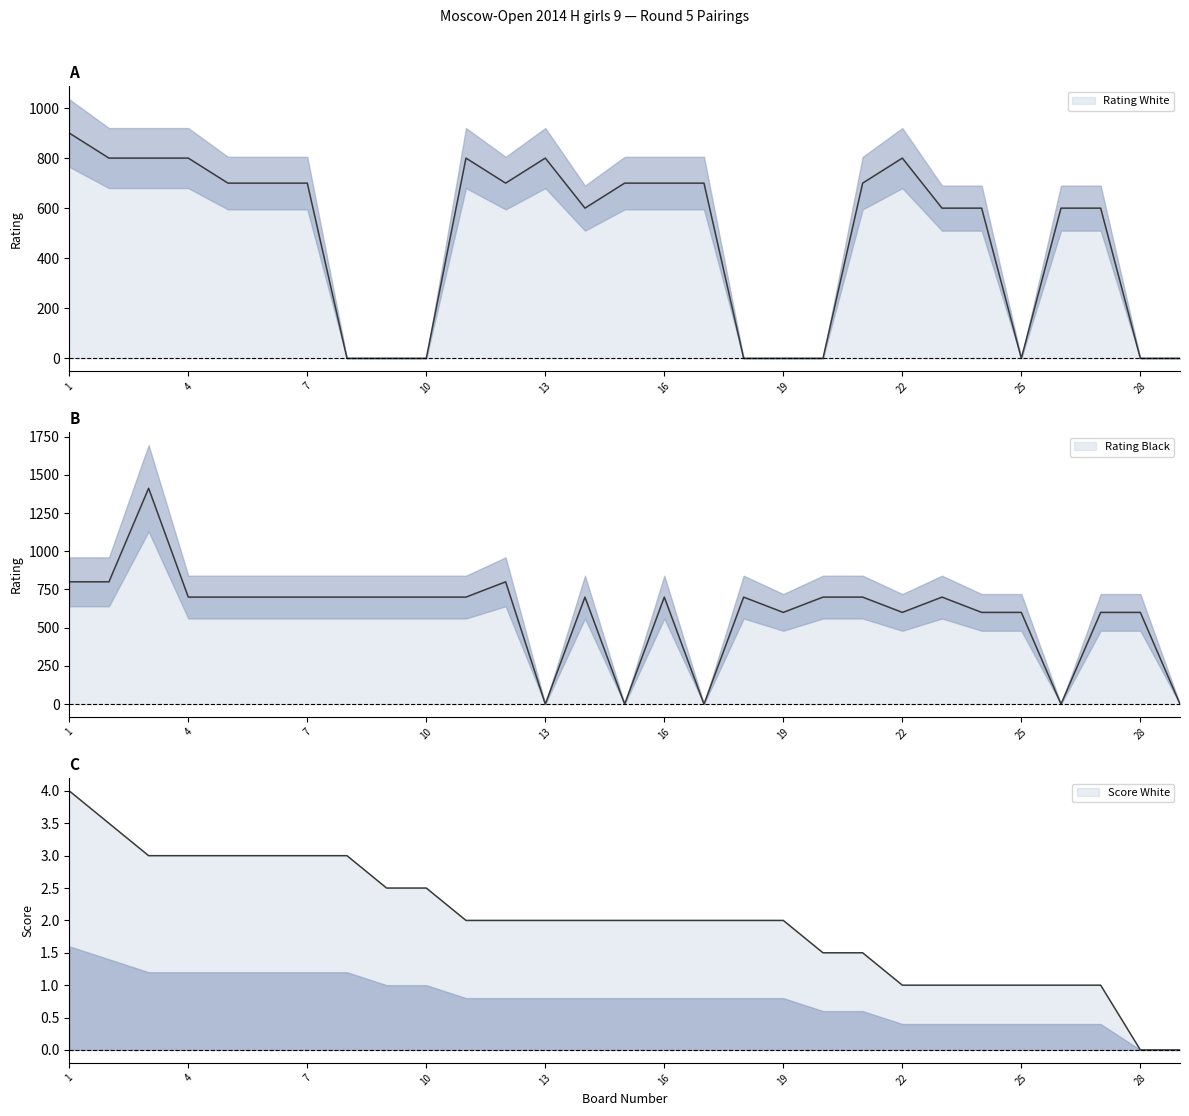

What are all the series names shown in the legend?

Rating White, Rating Black, Score White